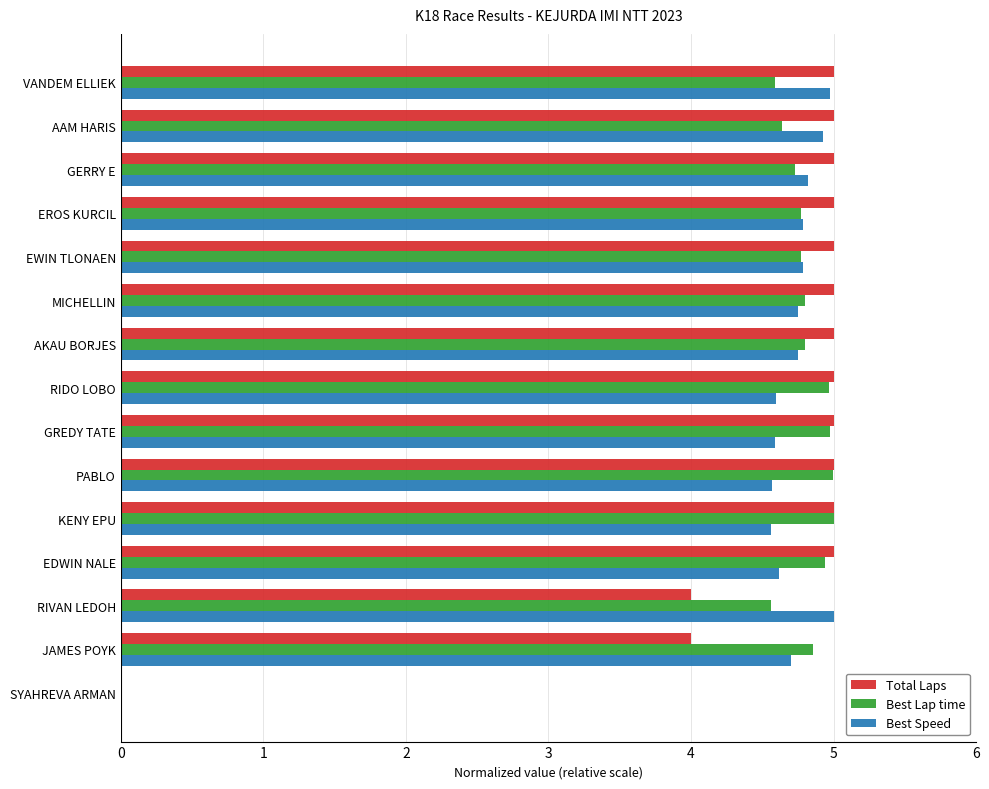

Is the value of Total Laps at GERRY E greater than the value of Best Speed at RIDO LOBO?

Yes